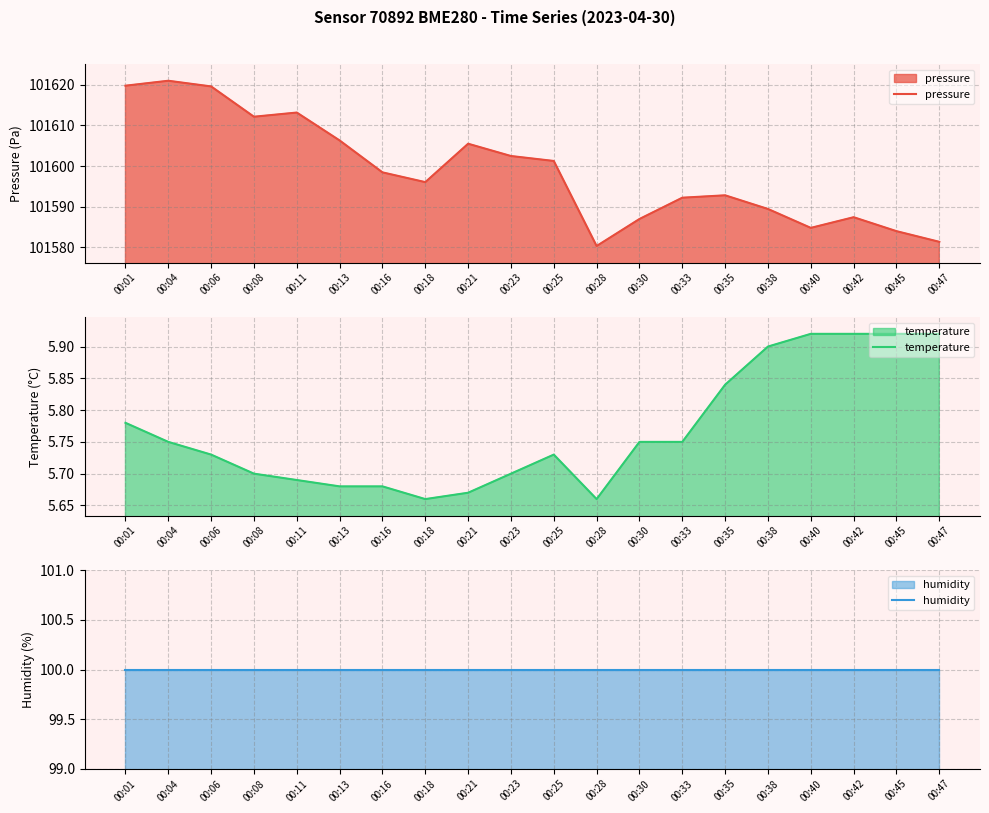

True or false: humidity and pressure intersect in this chart.

False